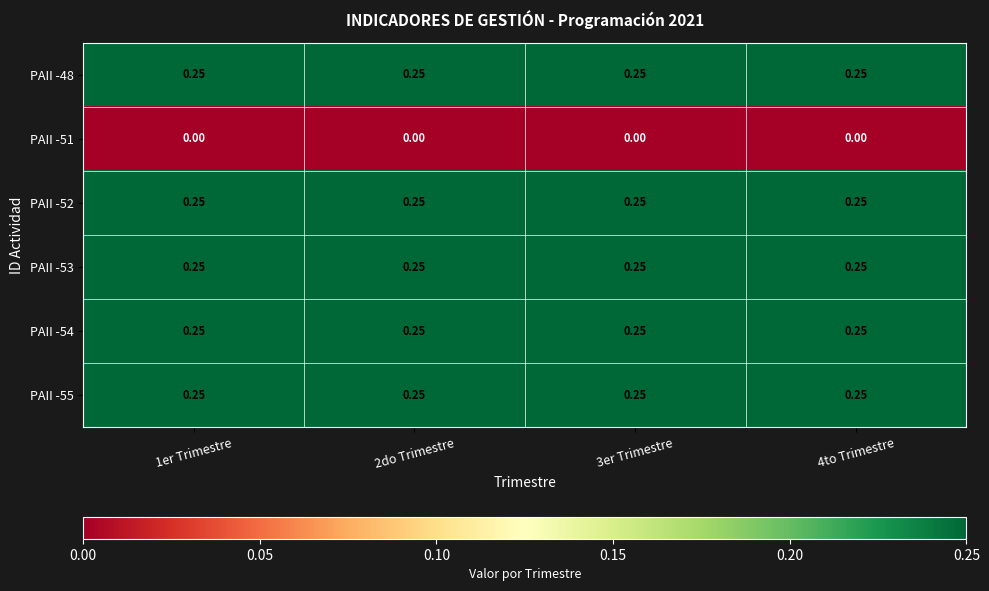

Is the value of PAII -51 at 3er Trimestre greater than the value of PAII -52 at 4to Trimestre?

No